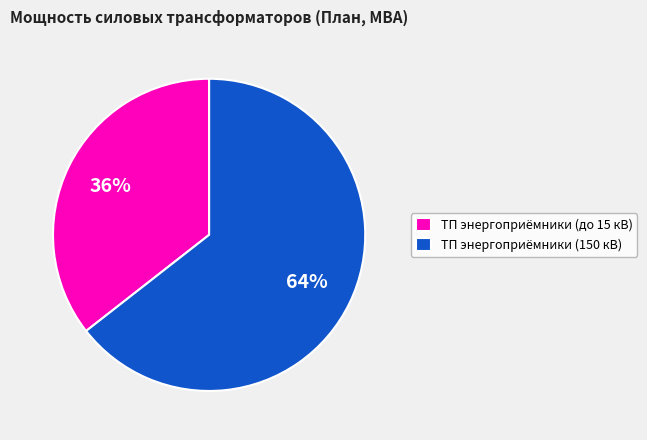

What percentage is the ТП энергоприёмники (до 15 кВ) slice, to the nearest percent?

36%